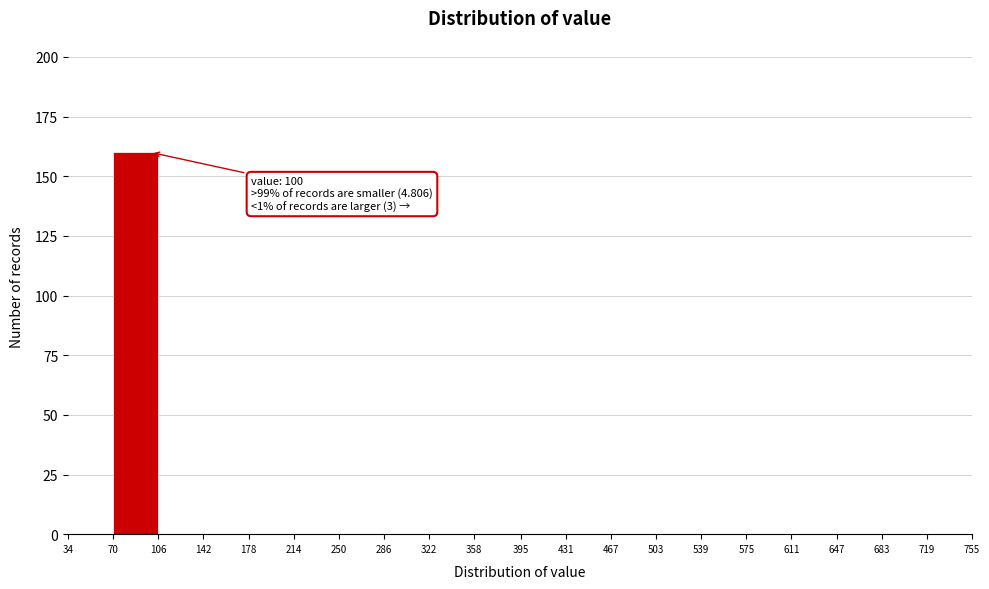

Which range on the x-axis has the tallest bar?

70 to 106